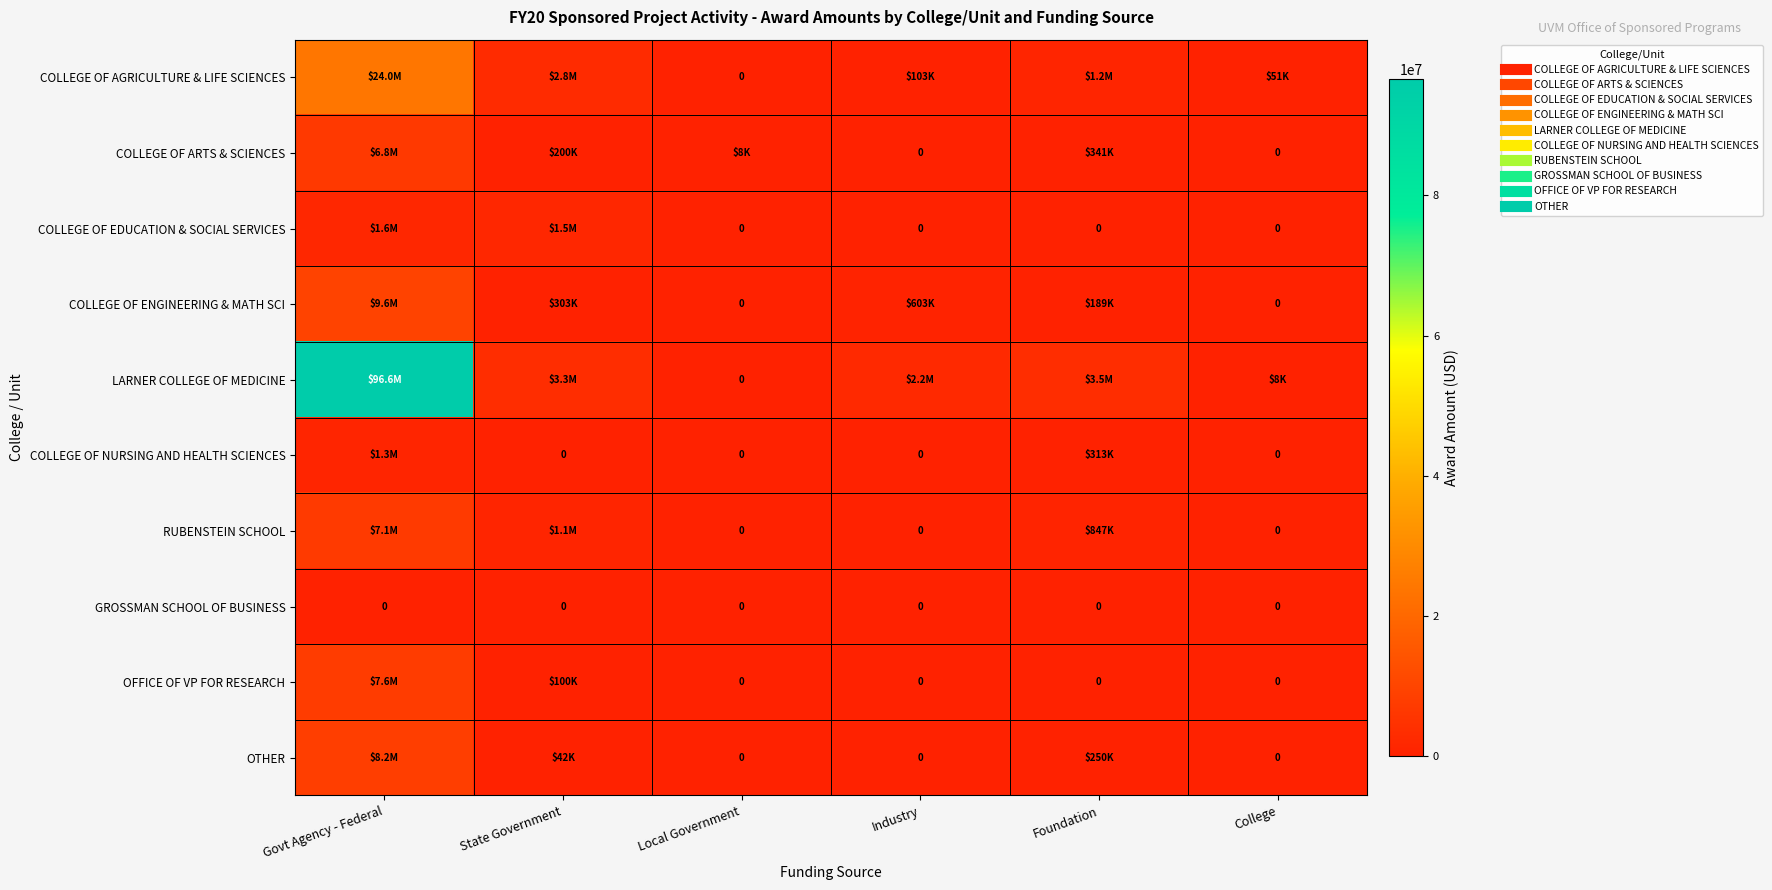

Which category has the highest value in the RUBENSTEIN SCHOOL series?

Govt Agency - Federal